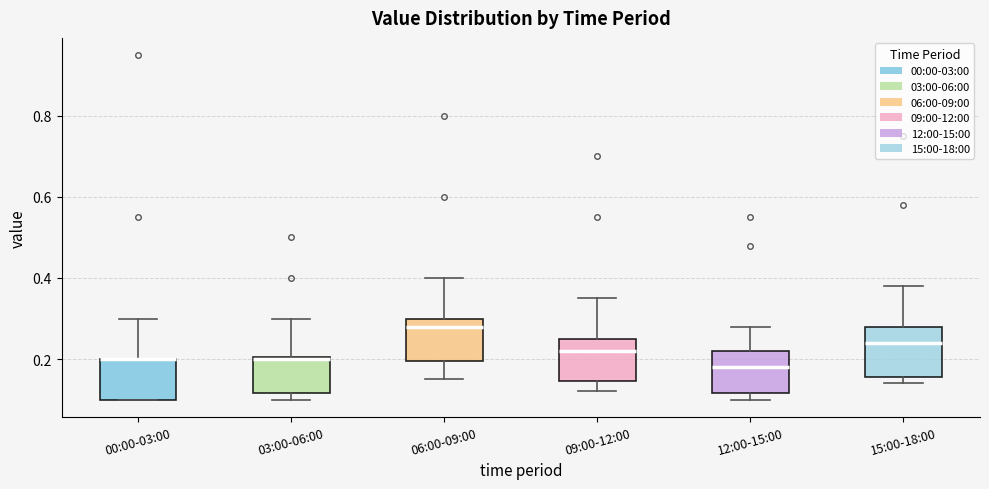

Where is the upper edge of the box for 09:00-12:00 on the y-axis? The values are not printed on the chart, so give them approximately, as read against the axis.

0.26